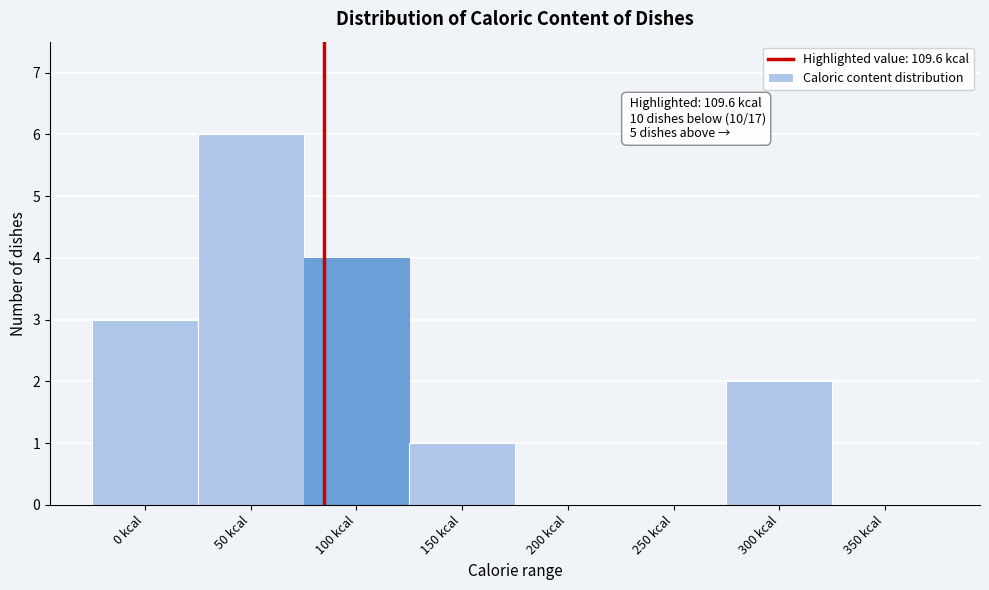

Reading left to right, what are all the values shown in this chart?

0 kcal=3	50 kcal=6	100 kcal=4	150 kcal=1	200 kcal=0	250 kcal=0	300 kcal=2	350 kcal=0